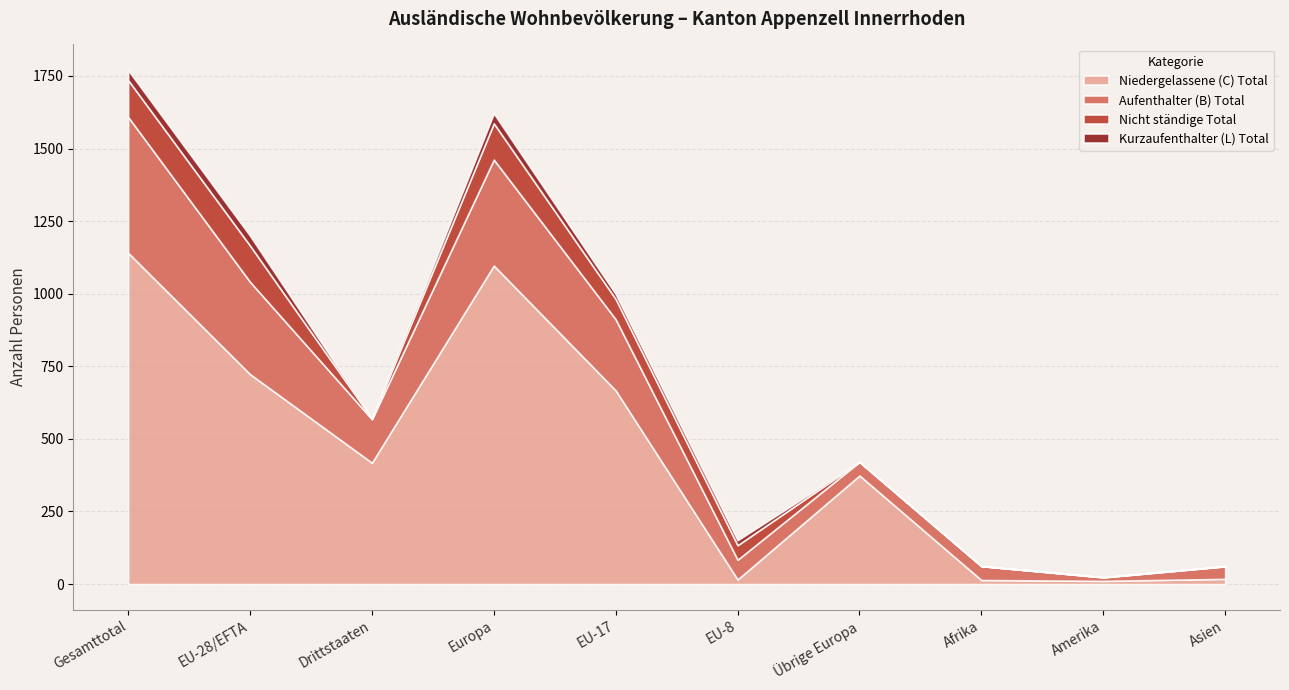

How many data points in Aufenthalter (B) Total are above 150?

4